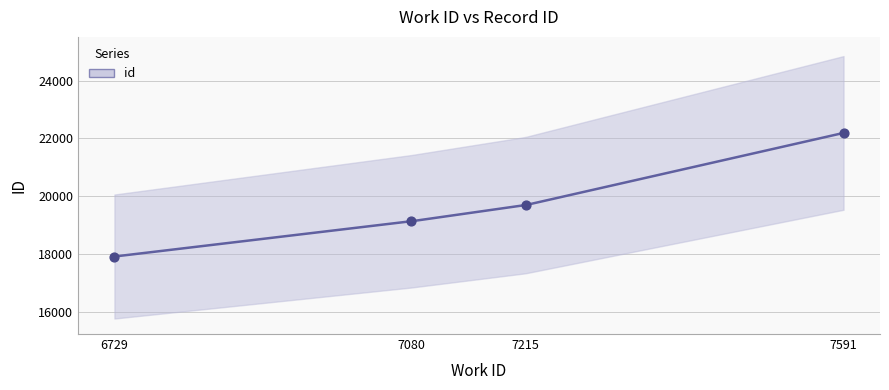

What is the ratio of the value at 6729 to the value at 7591?

0.8